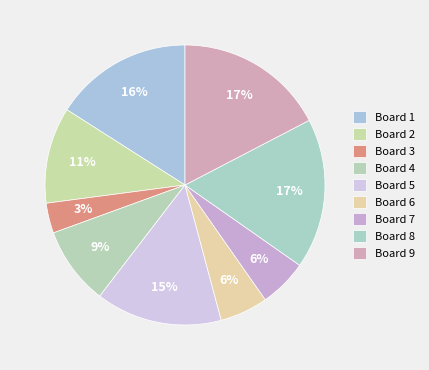

Which category has the smallest portion of the pie?

Board 3